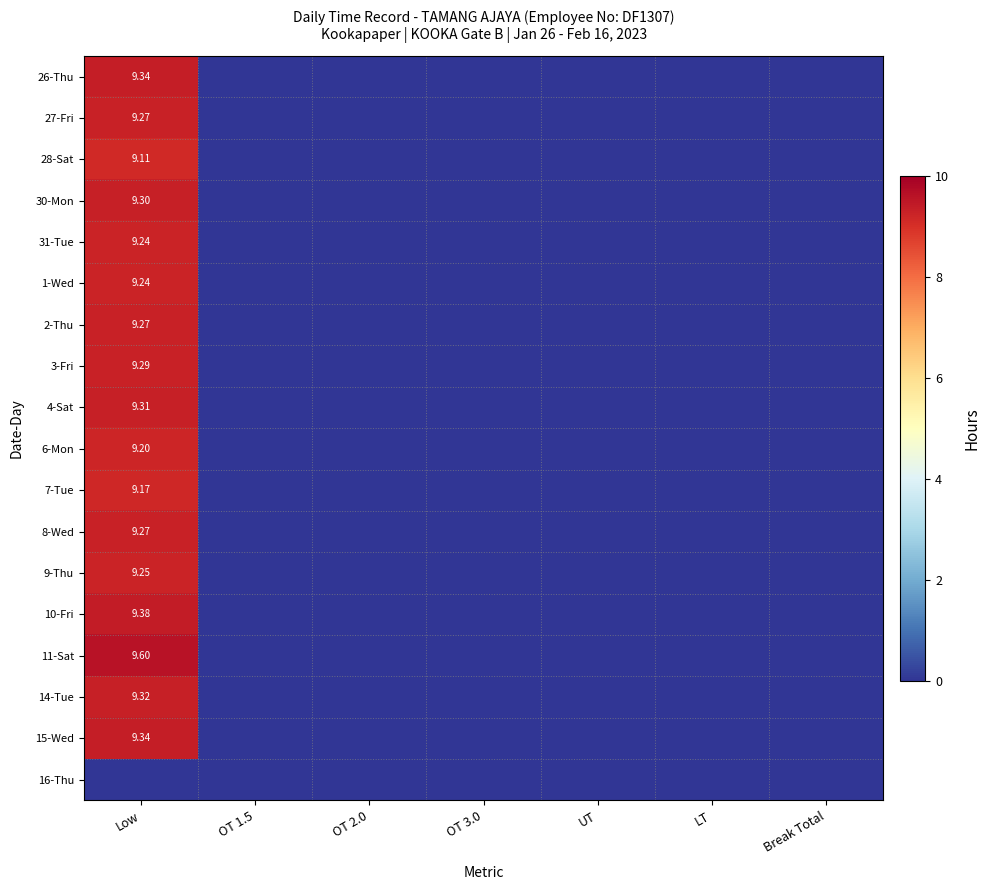

At which category is the sum across all series the highest?

Low